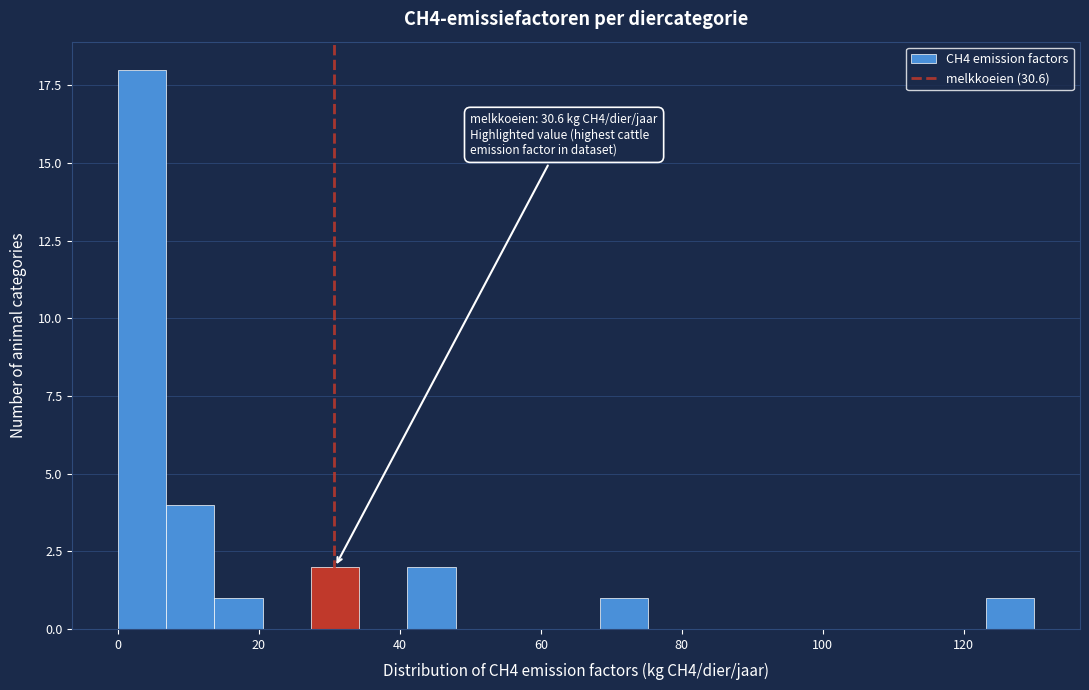

Read against the x-axis, roughly where is the centre of the tallest bar?

4